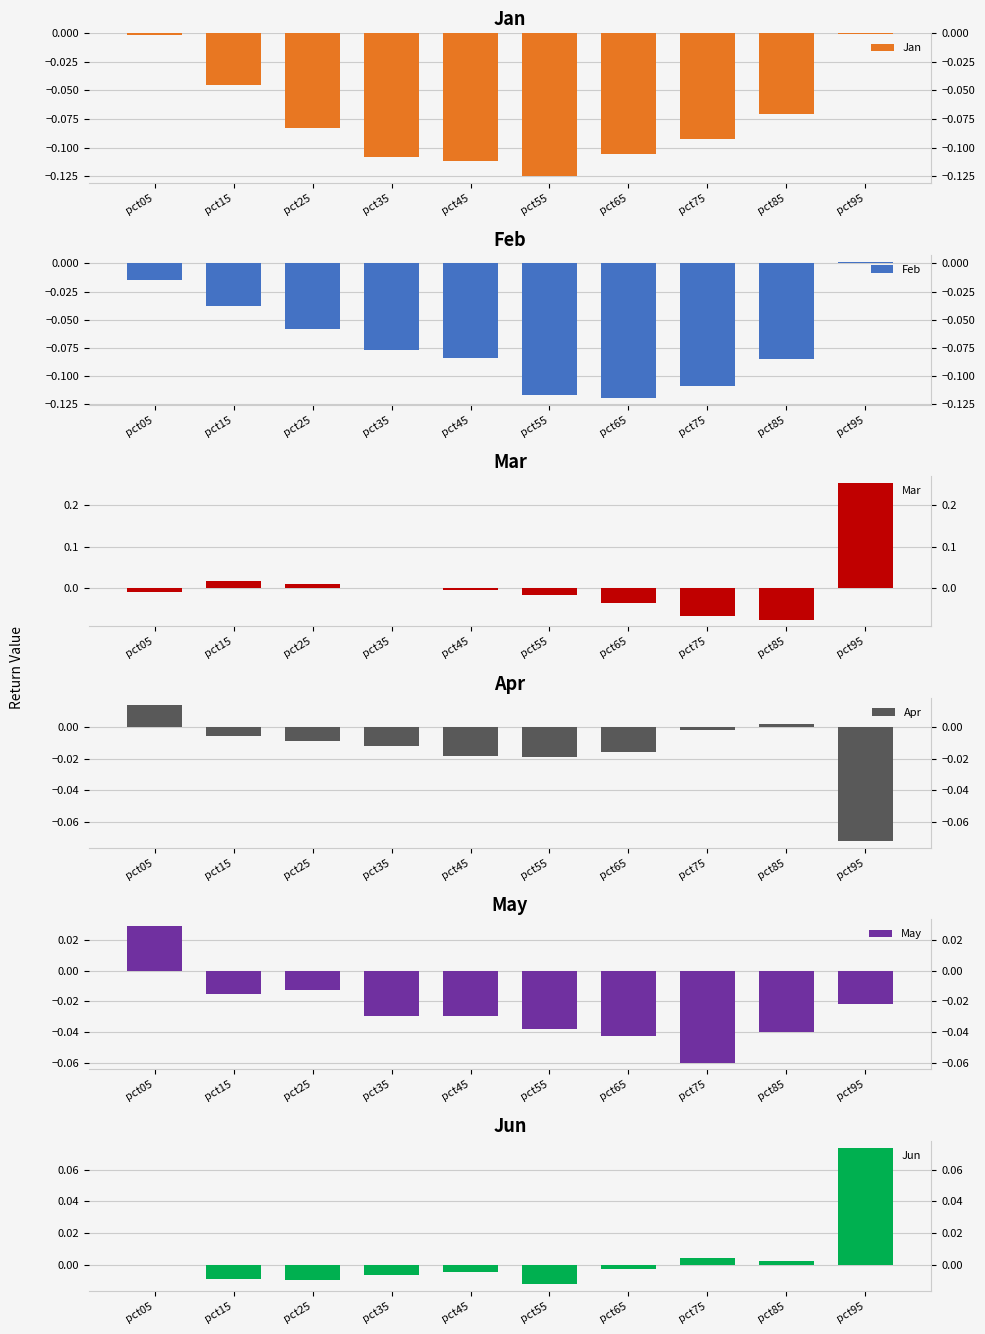

Reading left to right, list all the values displayed in this chart.

Jan: pct05=-0.0	pct15=-0.0	pct25=-0.1	pct35=-0.1	pct45=-0.1	pct55=-0.1	pct65=-0.1	pct75=-0.1	pct85=-0.1	pct95=-0.0
Feb: pct05=-0.0	pct15=-0.0	pct25=-0.1	pct35=-0.1	pct45=-0.1	pct55=-0.1	pct65=-0.1	pct75=-0.1	pct85=-0.1	pct95=0.0
Mar: pct05=-0.0	pct15=0.0	pct25=0.0	pct35=0.0	pct45=-0.0	pct55=-0.0	pct65=-0.0	pct75=-0.1	pct85=-0.1	pct95=0.3
Apr: pct05=0.0	pct15=-0.0	pct25=-0.0	pct35=-0.0	pct45=-0.0	pct55=-0.0	pct65=-0.0	pct75=-0.0	pct85=0.0	pct95=-0.1
May: pct05=0.0	pct15=-0.0	pct25=-0.0	pct35=-0.0	pct45=-0.0	pct55=-0.0	pct65=-0.0	pct75=-0.1	pct85=-0.0	pct95=-0.0
Jun: pct05=-0.0	pct15=-0.0	pct25=-0.0	pct35=-0.0	pct45=-0.0	pct55=-0.0	pct65=-0.0	pct75=0.0	pct85=0.0	pct95=0.1